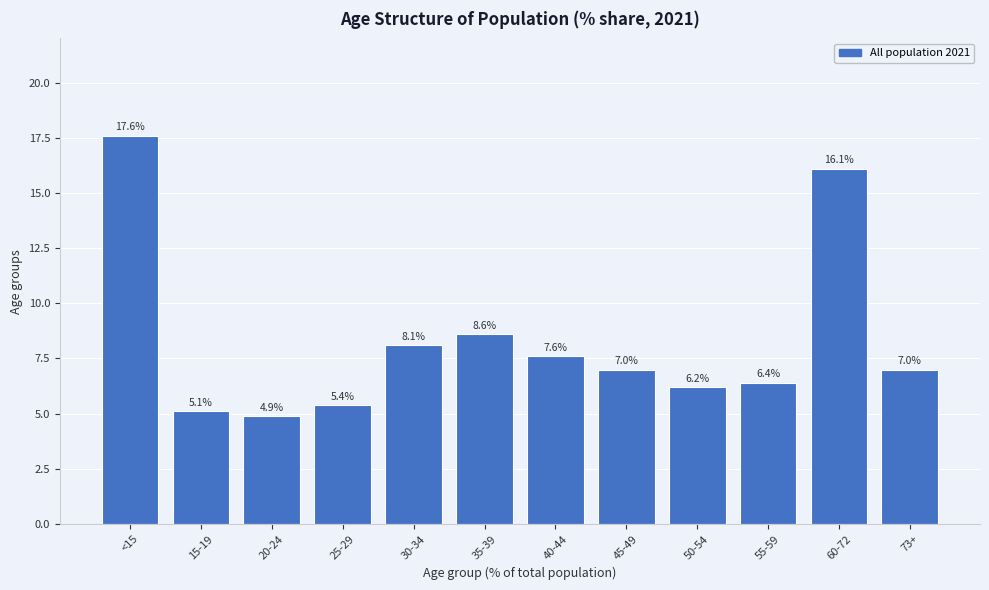

Reading left to right, transcribe all the data shown in this chart.

17.6	5.1	4.9	5.4	8.1	8.6	7.6	7.0	6.2	6.4	16.1	7.0